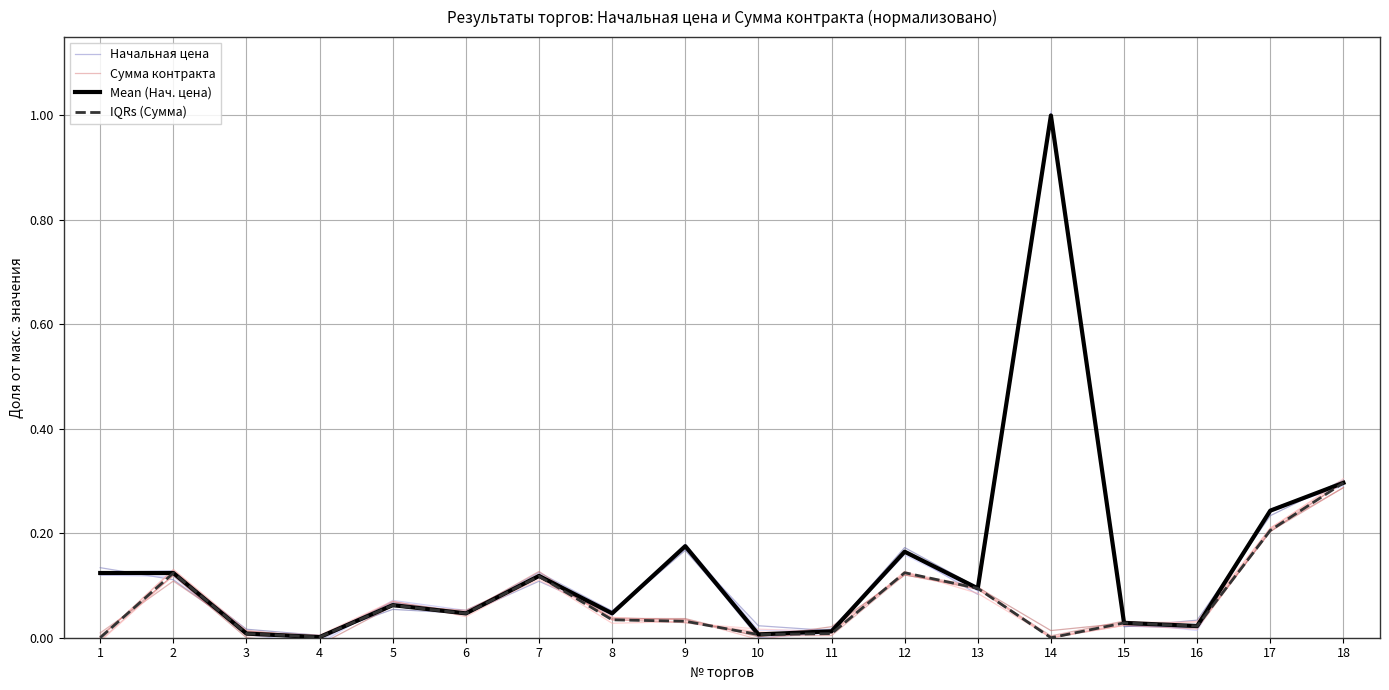

Reading right to left, list all the values displayed in this chart.

Начальная цена: 0.3	0.2	0.0	0.0	1.0	0.1	0.2	0.0	0.0	0.2	0.1	0.1	0.0	0.1	0.0	0.0	0.1	0.1
Сумма контракта: 0.3	0.2	0.0	0.0	-0.0	0.1	0.1	0.0	0.0	0.0	0.0	0.1	0.0	0.1	0.0	0.0	0.1	-0.0
Mean (Нач. цена): 0.3	0.2	0.0	0.0	1.0	0.1	0.2	0.0	0.0	0.2	0.0	0.1	0.0	0.1	0.0	0.0	0.1	0.1
IQRs (Сумма): 0.3	0.2	0.0	0.0	0.0	0.1	0.1	0.0	0.0	0.0	0.0	0.1	0.0	0.1	0.0	0.0	0.1	0.0